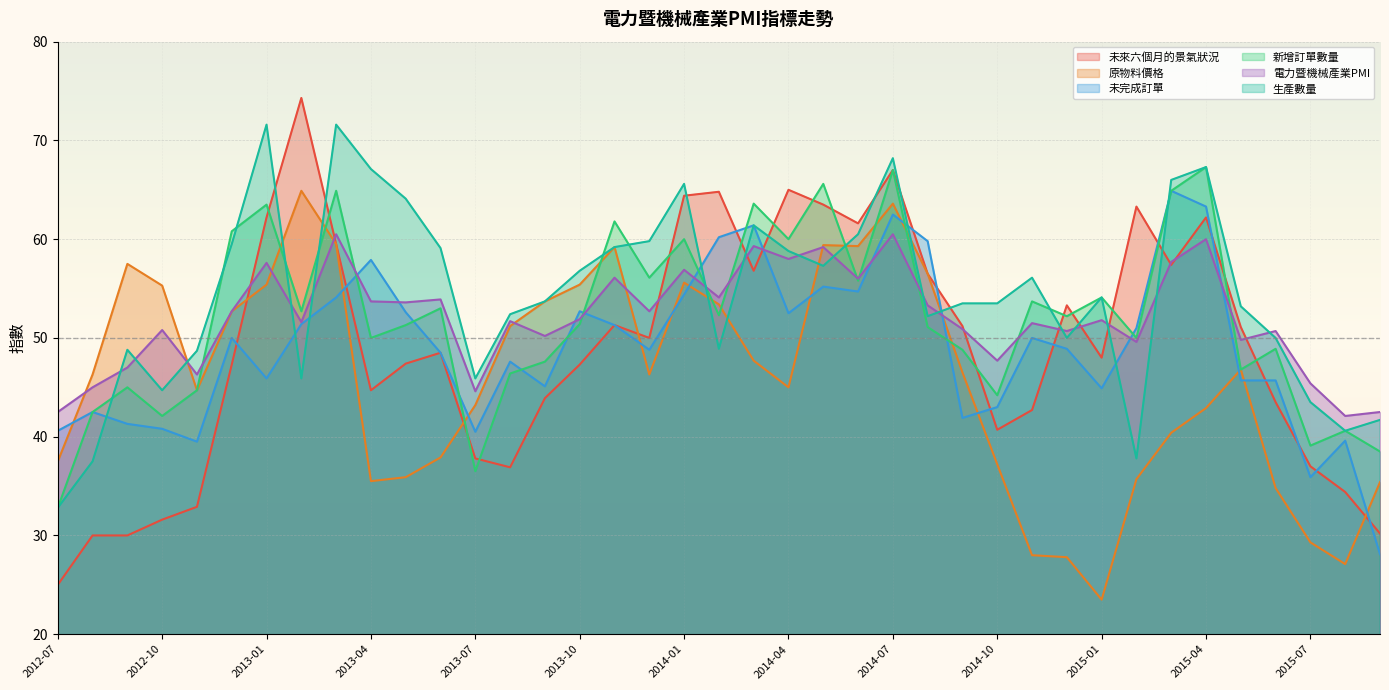

What is the label of the 9th point from the right?

2015-01